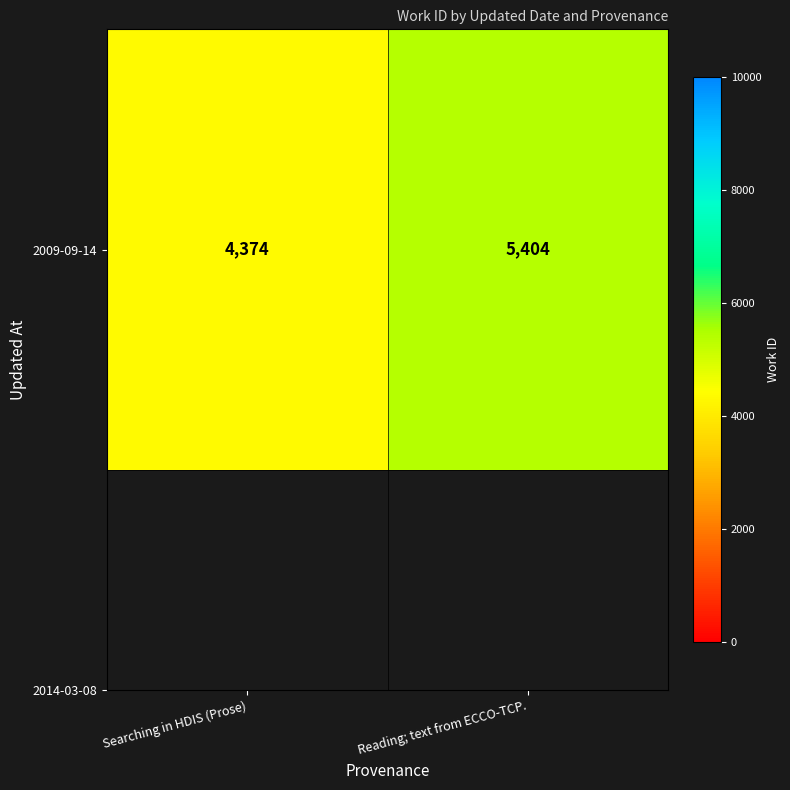

The value at Searching in HDIS (Prose) is 4374. True or false?

True